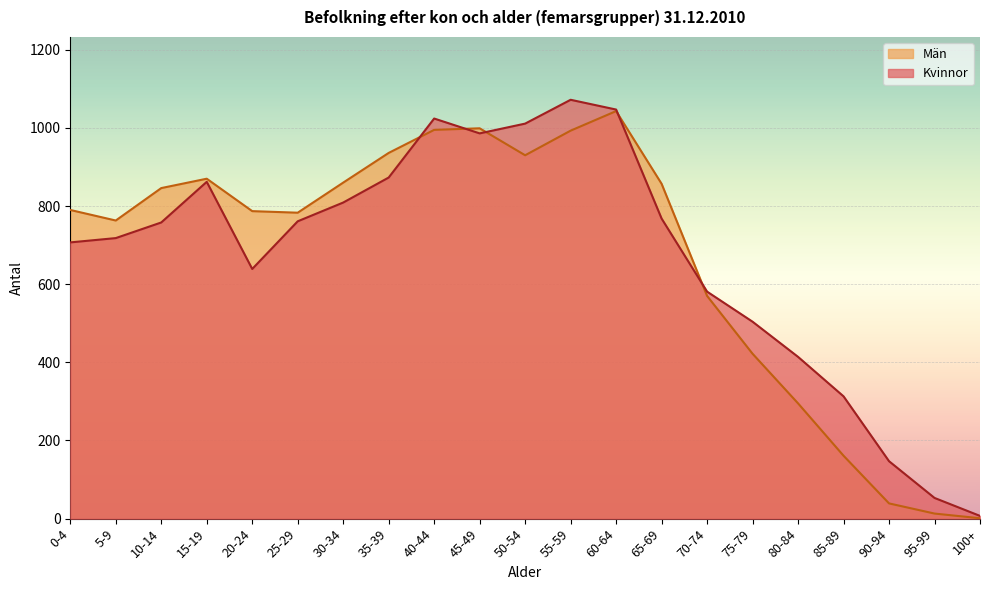

What is the difference between the Man values at 80-84 and 75-79?

127